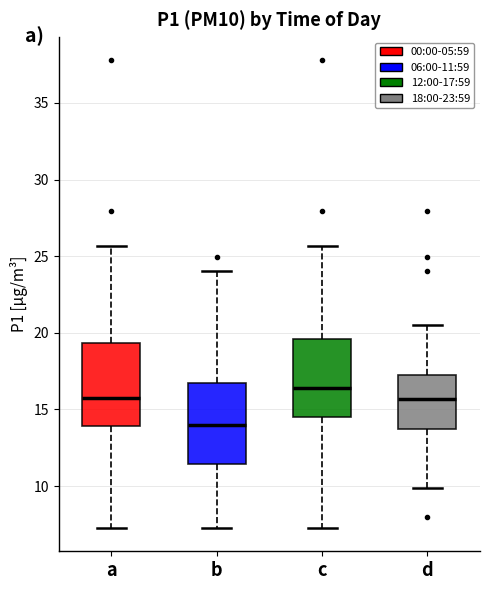

Reading left to right, transcribe this box plot: for each box, give where its median line is, the range the box spans, and where its two whiskers end, as read against the y-axis. The values are not printed on the chart, so give them approximately, as read against the axis.

a: median 15.5, box 14.0 to 19.5, whiskers 7.5 to 25.5
b: median 14.0, box 11.5 to 16.5, whiskers 7.5 to 24.0
c: median 16.5, box 14.5 to 19.5, whiskers 7.5 to 25.5
d: median 15.5, box 14.0 to 17.0, whiskers 10.0 to 20.5